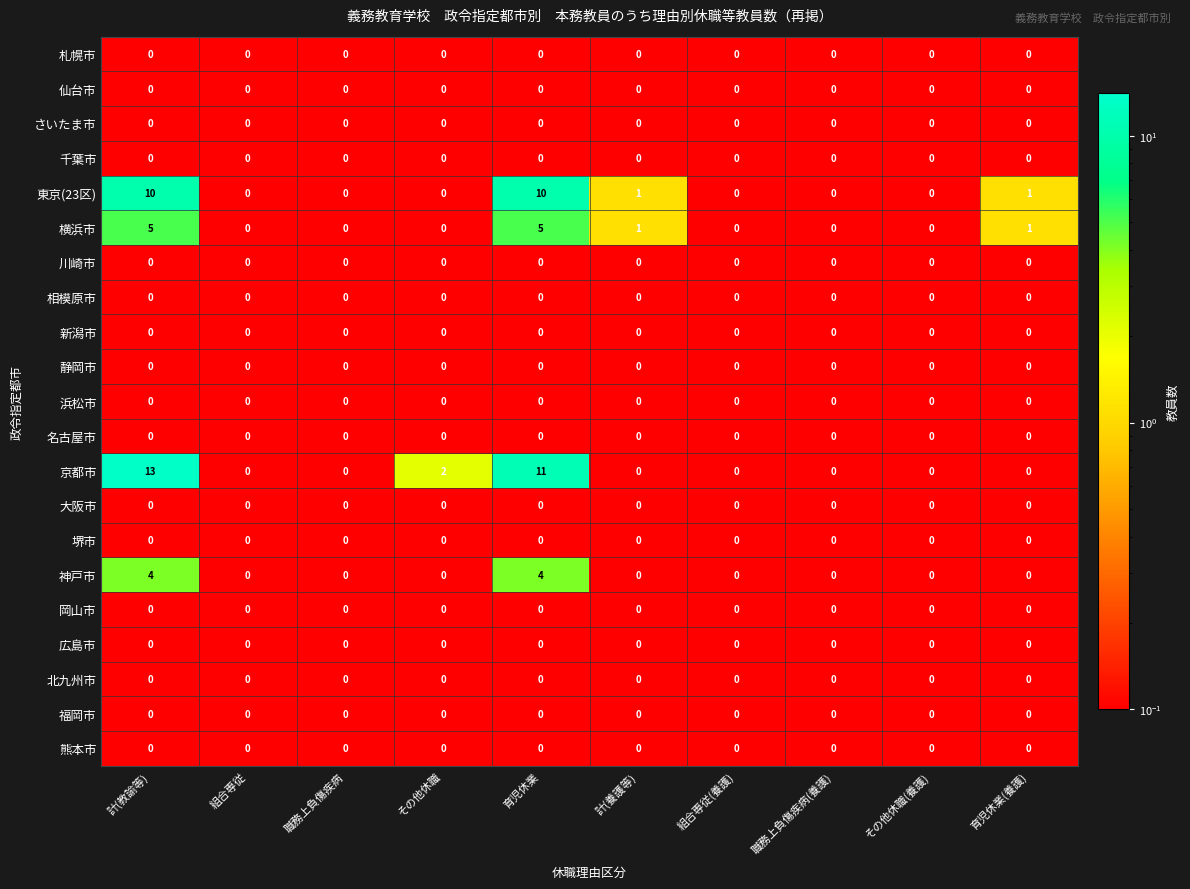

The value of 福岡市 at その他休職(養護) is 0. True or false?

True